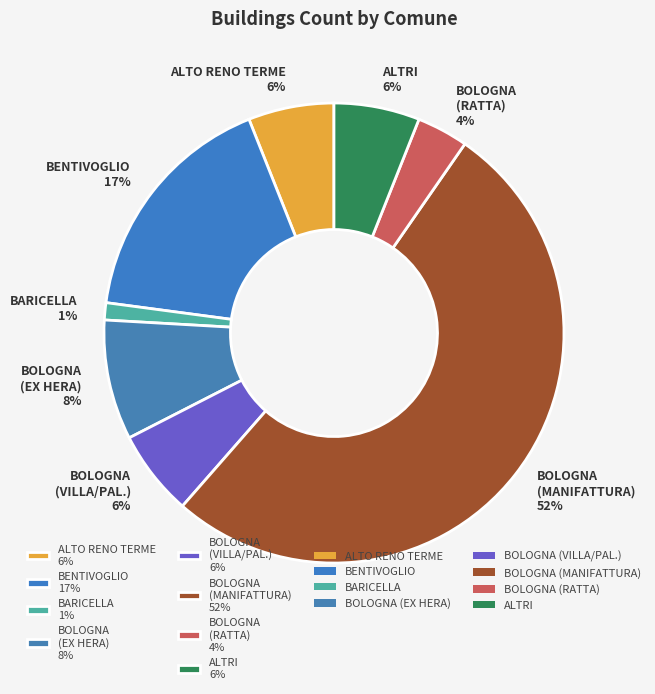

Which slice is the smallest?

BARICELLA 1%